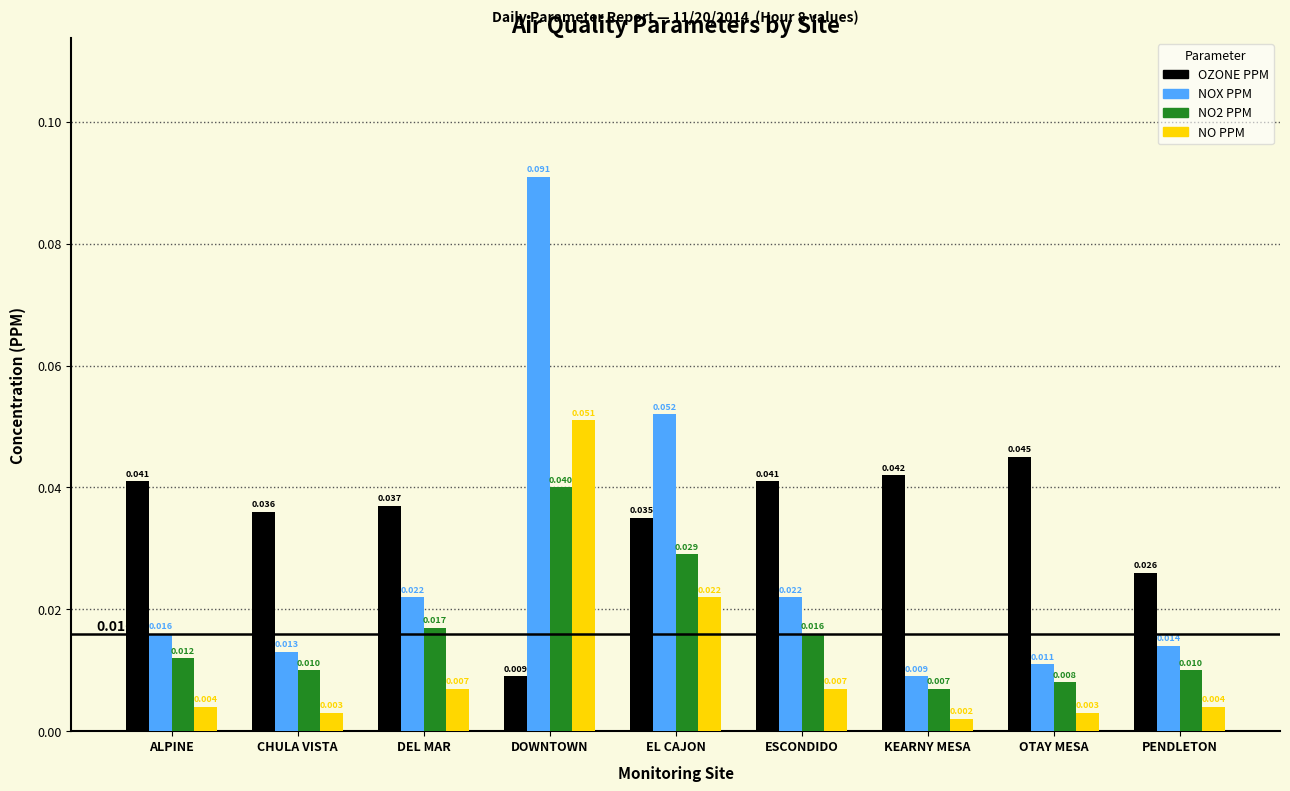

Which category has the lowest value in the NO2 PPM series?

KEARNY MESA